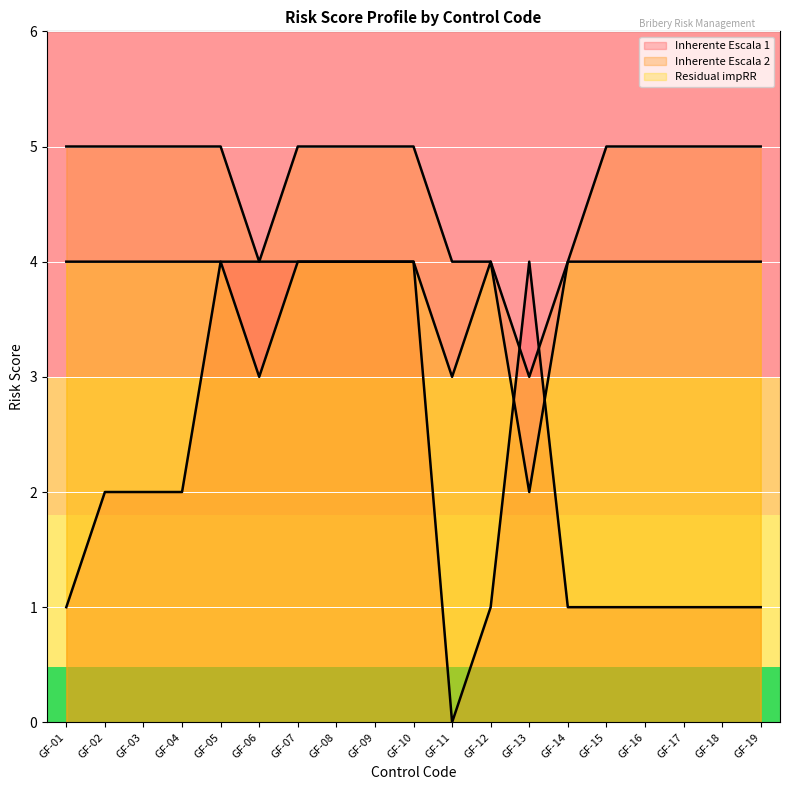

What is the value of the Inherente Escala 2 point at the 1st from the left?

5